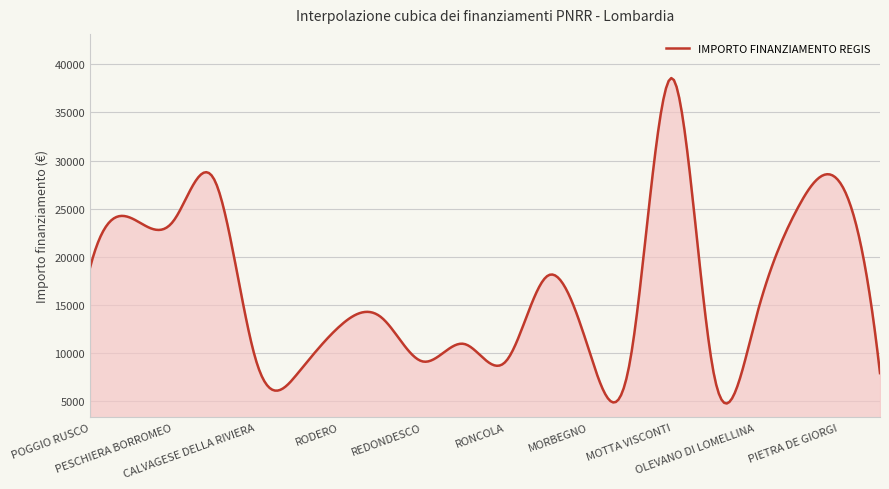

What is the difference between the maximum and minimum values?

33843.3